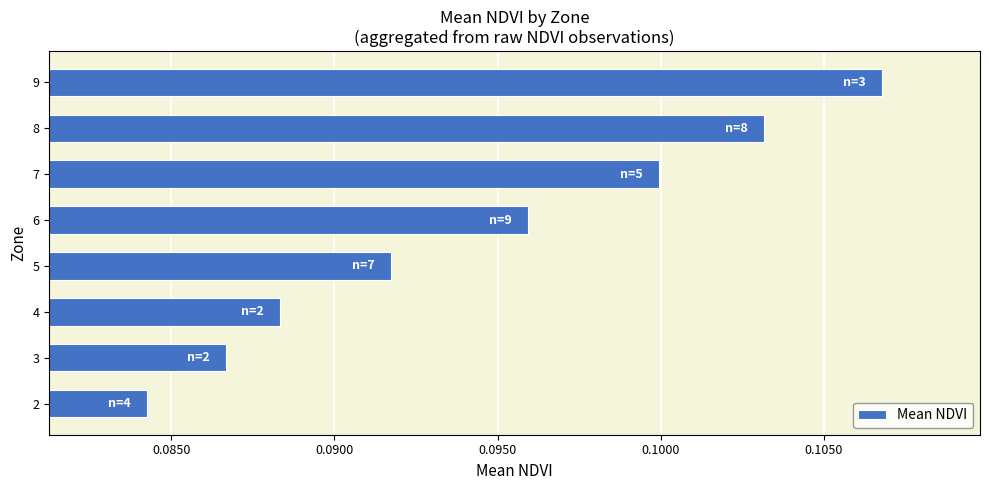

How many bars are there in total?

8